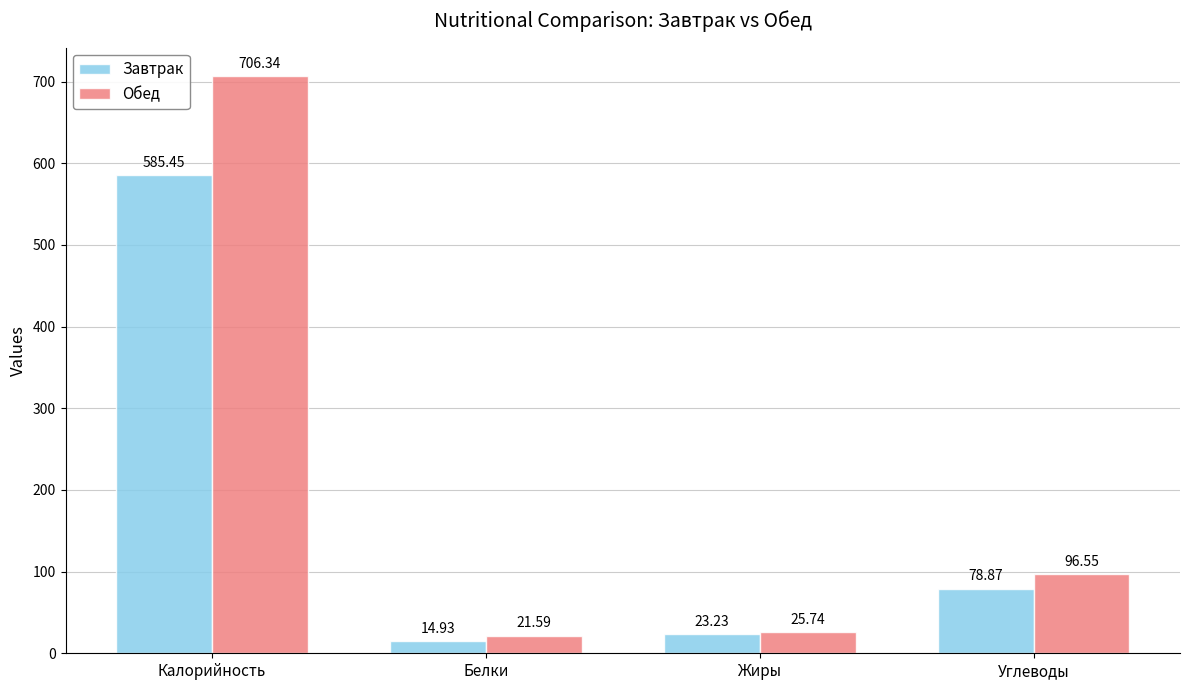

At which label is Обед closest to 363?

Углеводы